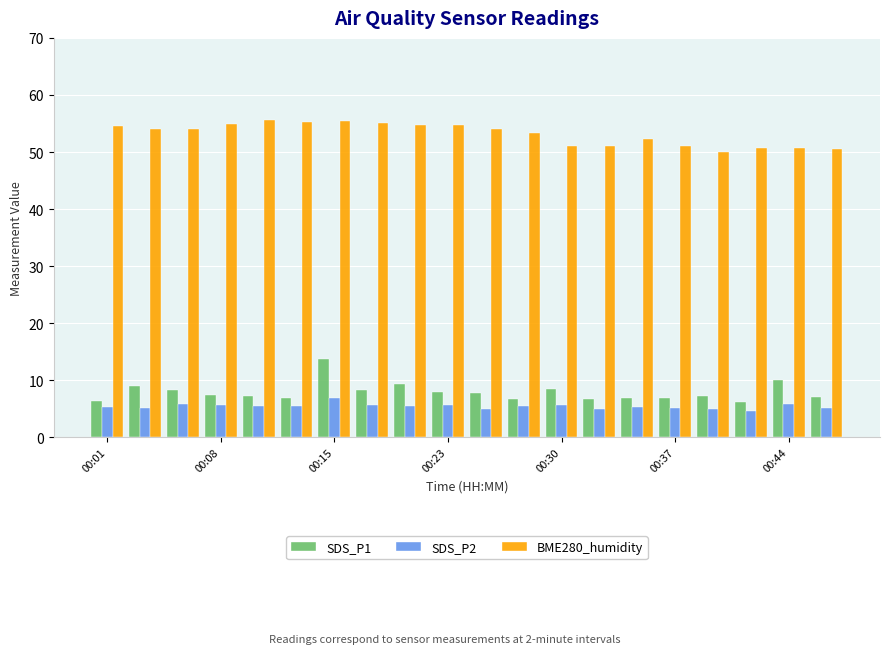

Are the bars horizontal?

No